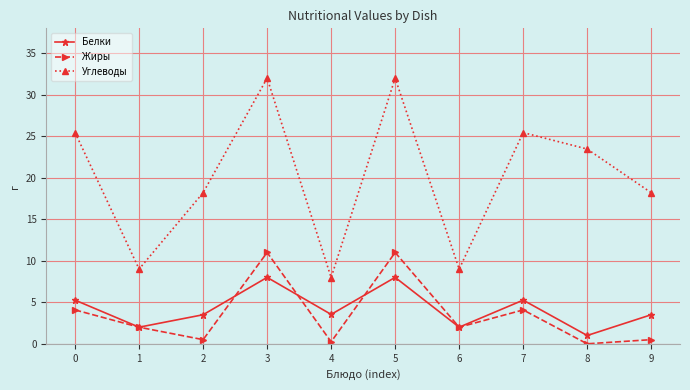

List the series in order of their peak value, highest first.

Углеводы, Жиры, Белки